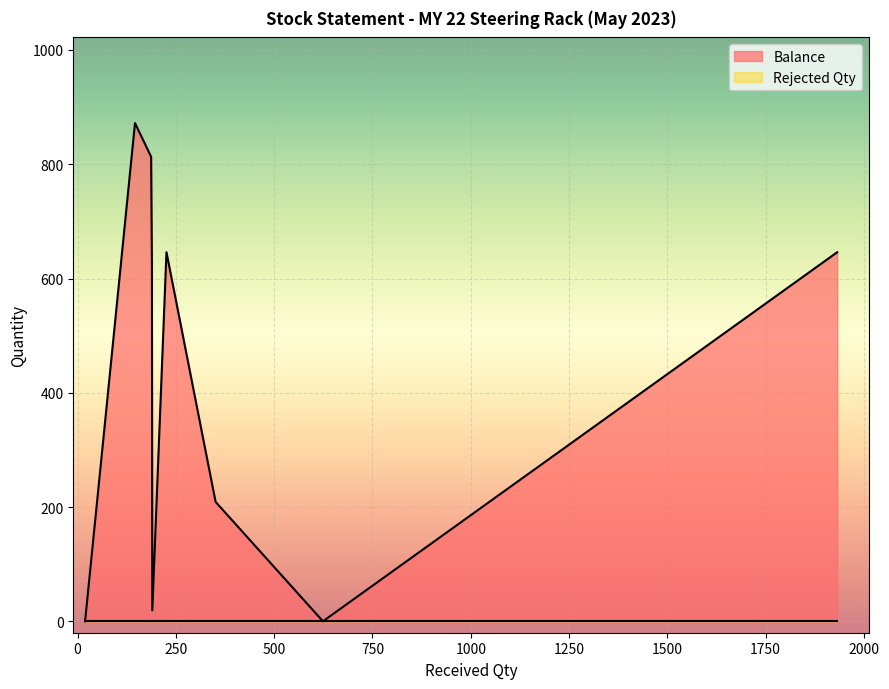

True or false: Rejected Qty and Balance cross at least once.

False